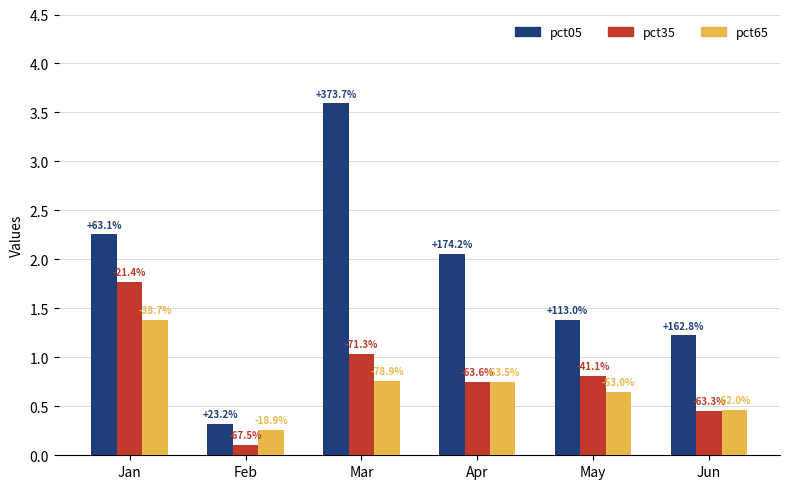

How many bars are there in each group?

3